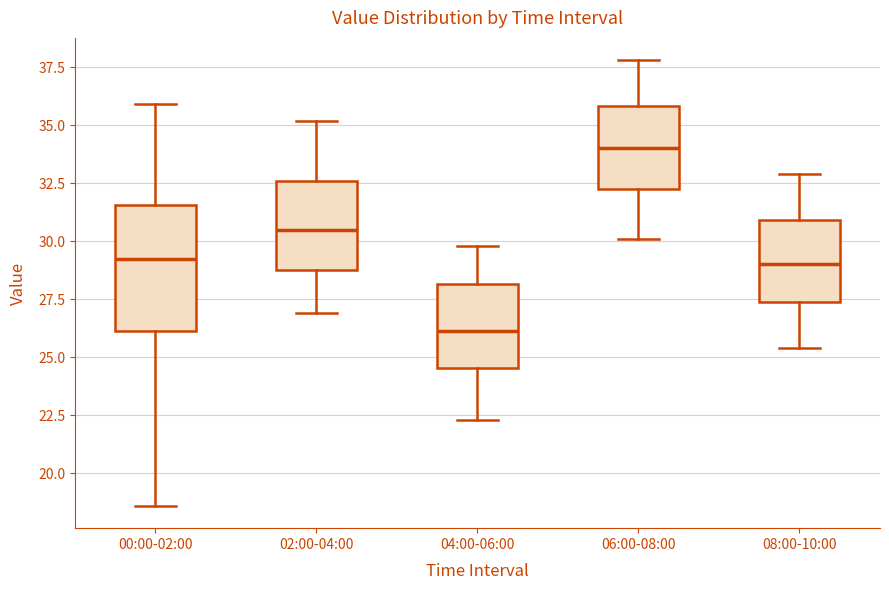

Which box's median line is the highest?

06:00-08:00